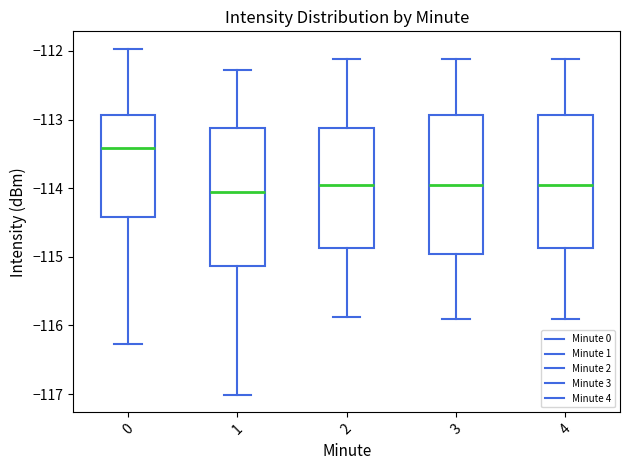

Where does the lower whisker of the box at x = 2 end on the y-axis? The values are not printed on the chart, so give them approximately, as read against the axis.

-115.9